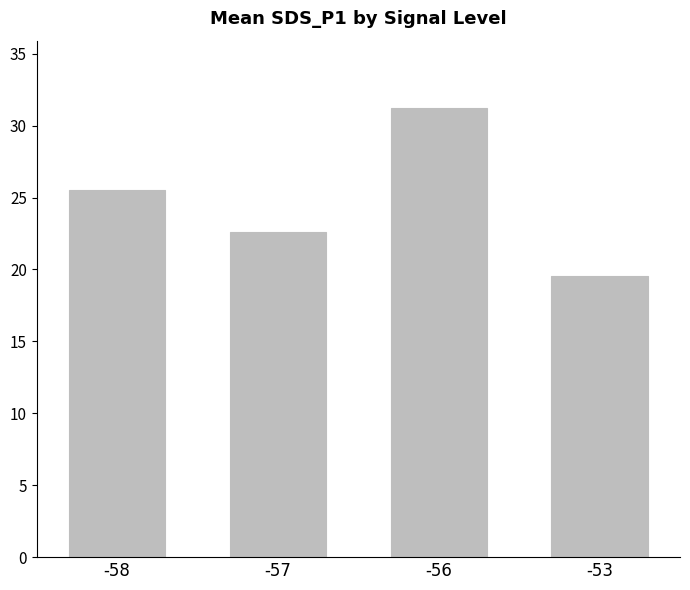

Approximately how many times larger is the value at -58 compared to -53?

1.3